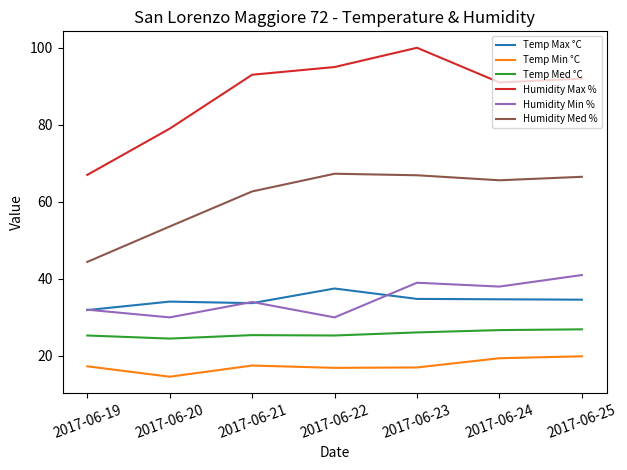

What are all the series names shown in the legend?

Temp Max °C, Temp Min °C, Temp Med °C, Humidity Max %, Humidity Min %, Humidity Med %